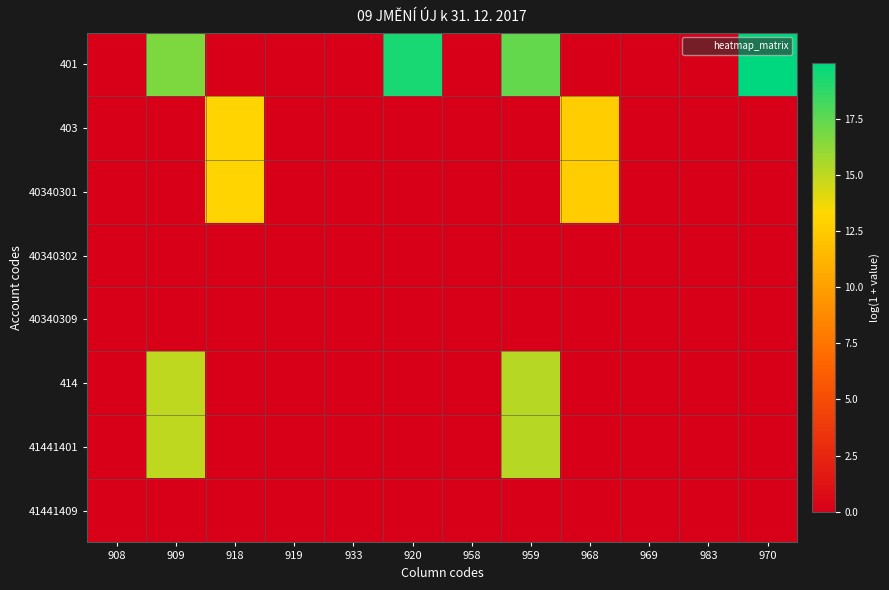

Reading right to left, transcribe all the data shown in this chart.

401: 970=20.0	983=0.0	969=0.0	968=0.0	959=17.4	958=0.0	920=19.3	933=0.0	919=0.0	918=0.0	909=16.7	908=0.0
403: 970=0.0	983=0.0	969=0.0	968=12.7	959=0.0	958=0.0	920=0.0	933=0.0	919=0.0	918=13.1	909=0.0	908=0.0
40340301: 970=0.0	983=0.0	969=0.0	968=12.7	959=0.0	958=0.0	920=0.0	933=0.0	919=0.0	918=13.1	909=0.0	908=0.0
40340302: 970=0.0	983=0.0	969=0.0	968=0.0	959=0.0	958=0.0	920=0.0	933=0.0	919=0.0	918=0.0	909=0.0	908=0.0
40340309: 970=0.0	983=0.0	969=0.0	968=0.0	959=0.0	958=0.0	920=0.0	933=0.0	919=0.0	918=0.0	909=0.0	908=0.0
414: 970=0.0	983=0.0	969=0.0	968=0.0	959=15.2	958=0.0	920=0.0	933=0.0	919=0.0	918=0.0	909=15.0	908=0.0
41441401: 970=0.0	983=0.0	969=0.0	968=0.0	959=15.2	958=0.0	920=0.0	933=0.0	919=0.0	918=0.0	909=15.0	908=0.0
41441409: 970=0.0	983=0.0	969=0.0	968=0.0	959=0.0	958=0.0	920=0.0	933=0.0	919=0.0	918=0.0	909=0.0	908=0.0